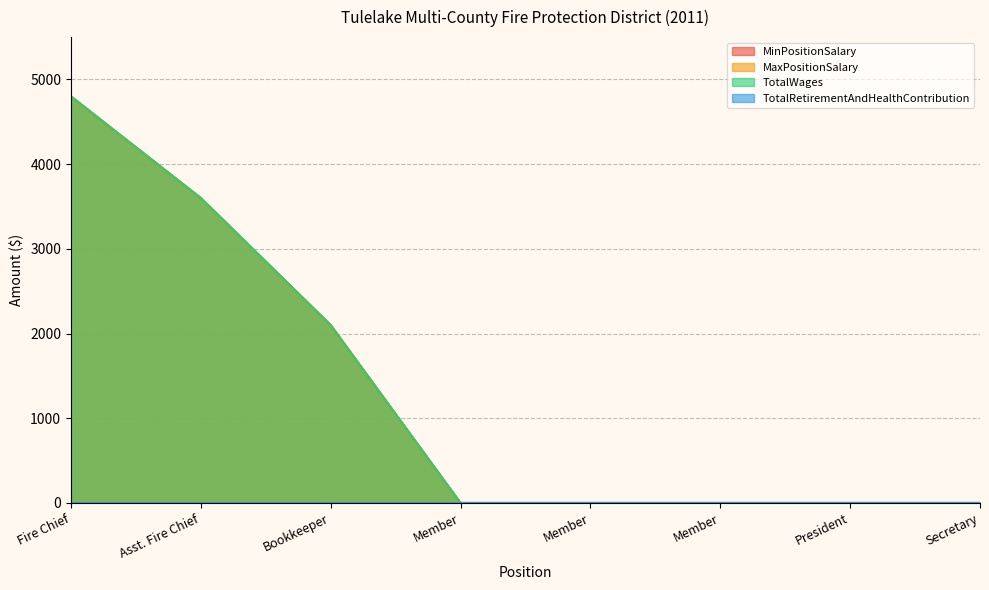

True or false: MaxPositionSalary has more than 1 points higher than both neighbors.

False